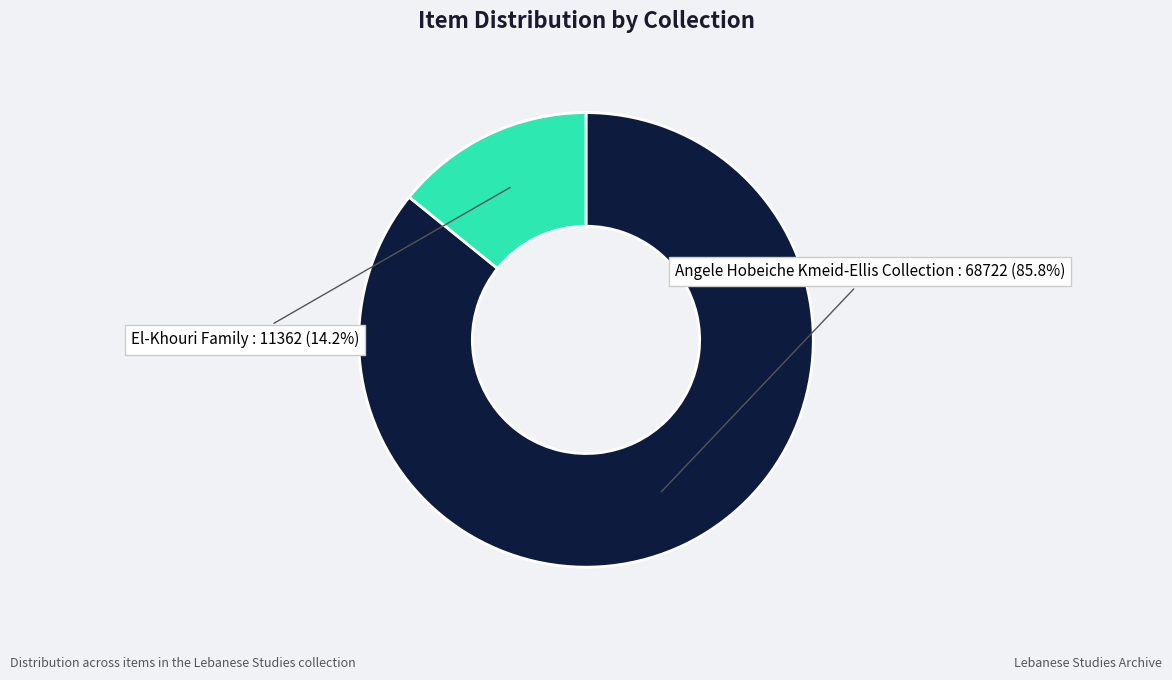

Is there a majority slice in this chart?

Yes